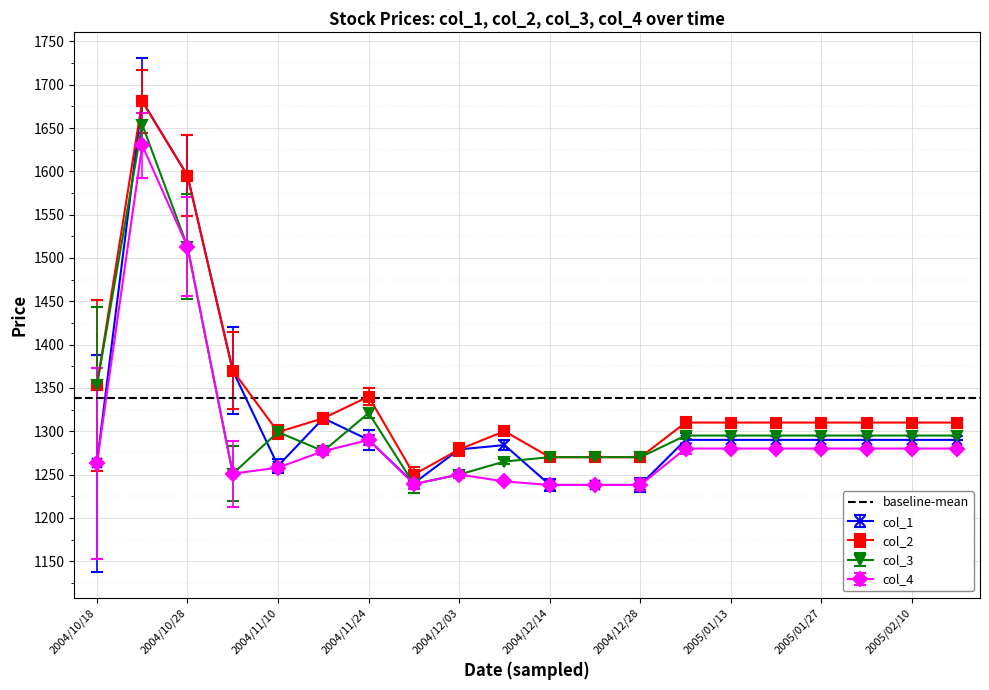

What is the difference between the maximum and second lowest values in the col_1 series?

443